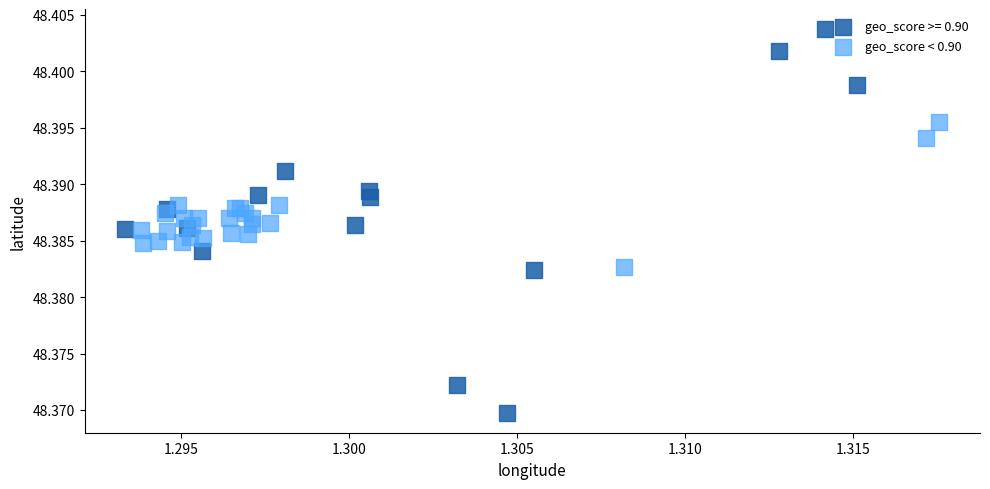

Which series reaches the maximum Y coordinate?

geo_score >= 0.90